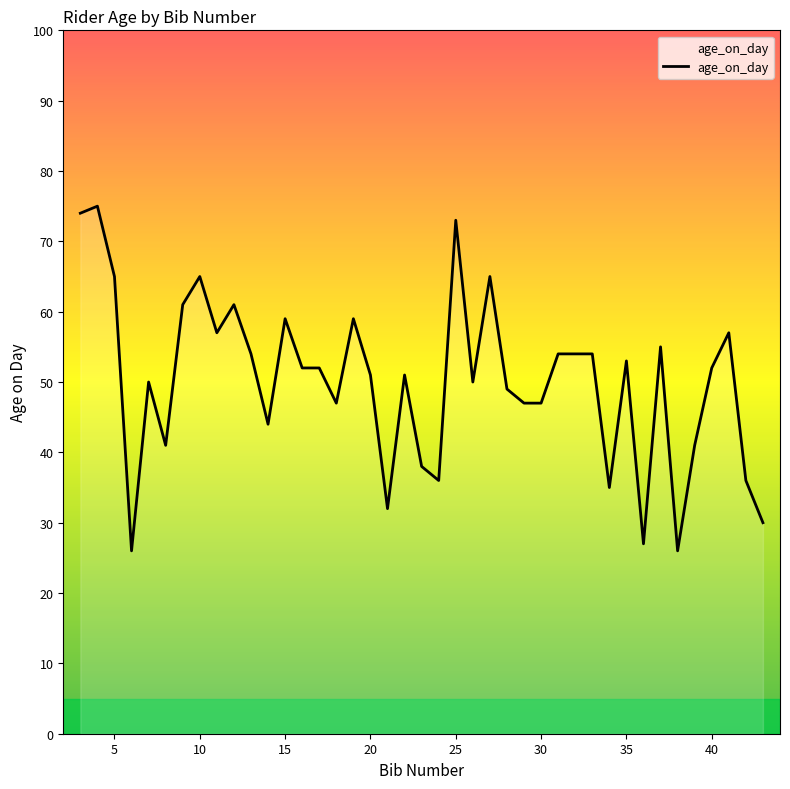

Reading left to right, extract all data points from this chart.

74	75	65	26	50	41	61	65	57	61	54	44	59	52	52	47	59	51	32	51	38	36	73	50	65	49	47	47	54	54	35	53	27	55	26	41	52	57	36	30